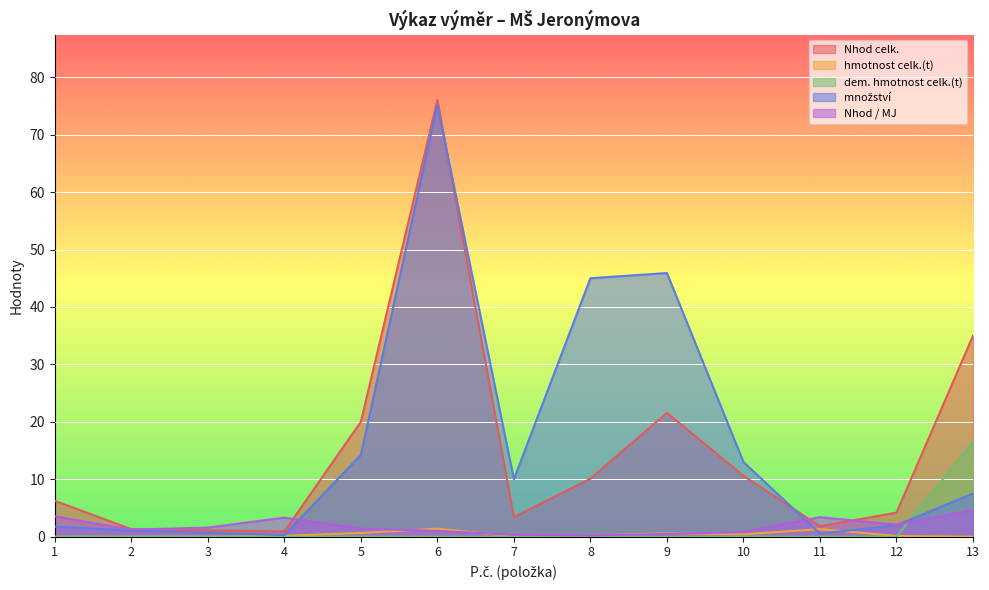

What are all the series names shown in the legend?

Nhod celk., hmotnost celk.(t), dem. hmotnost celk.(t), množství, Nhod / MJ